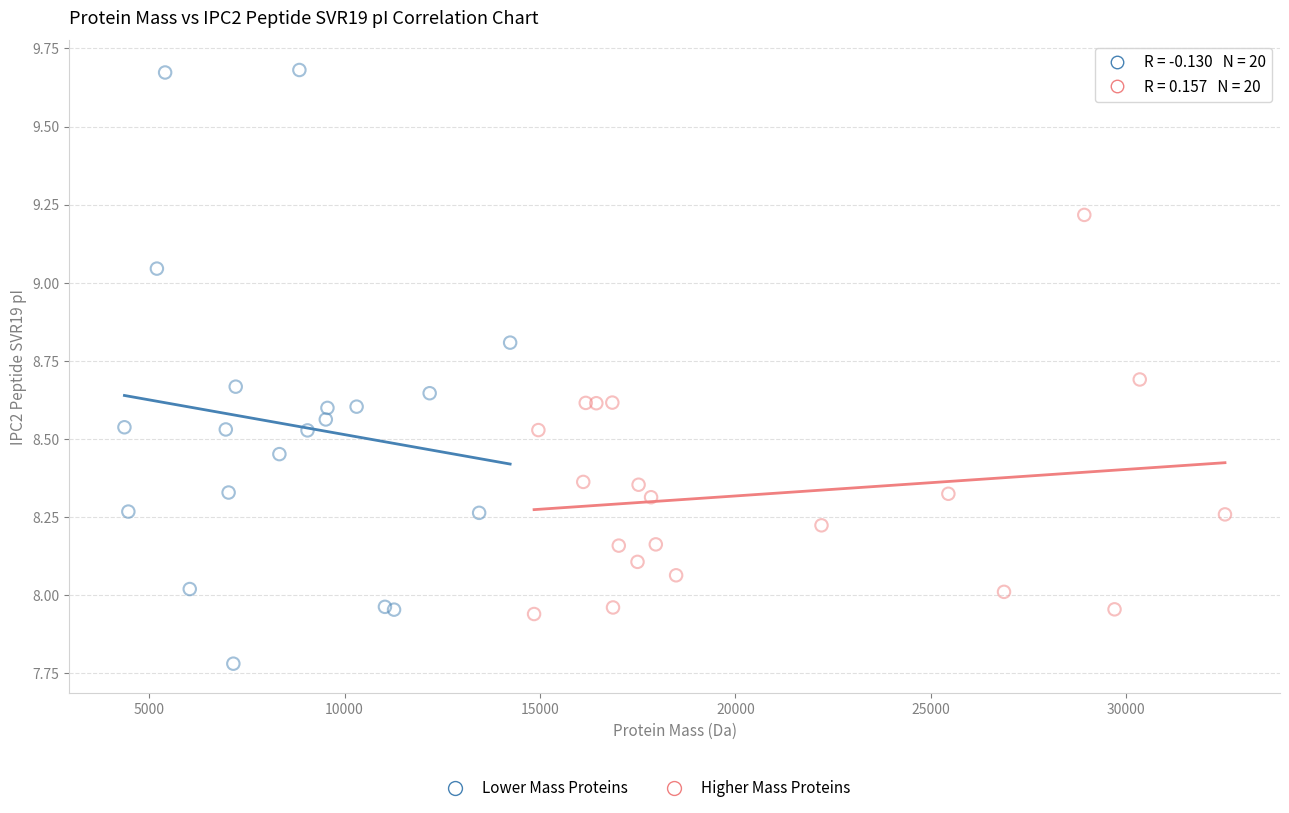

Which series reaches the maximum Y coordinate?

Lower Mass Proteins